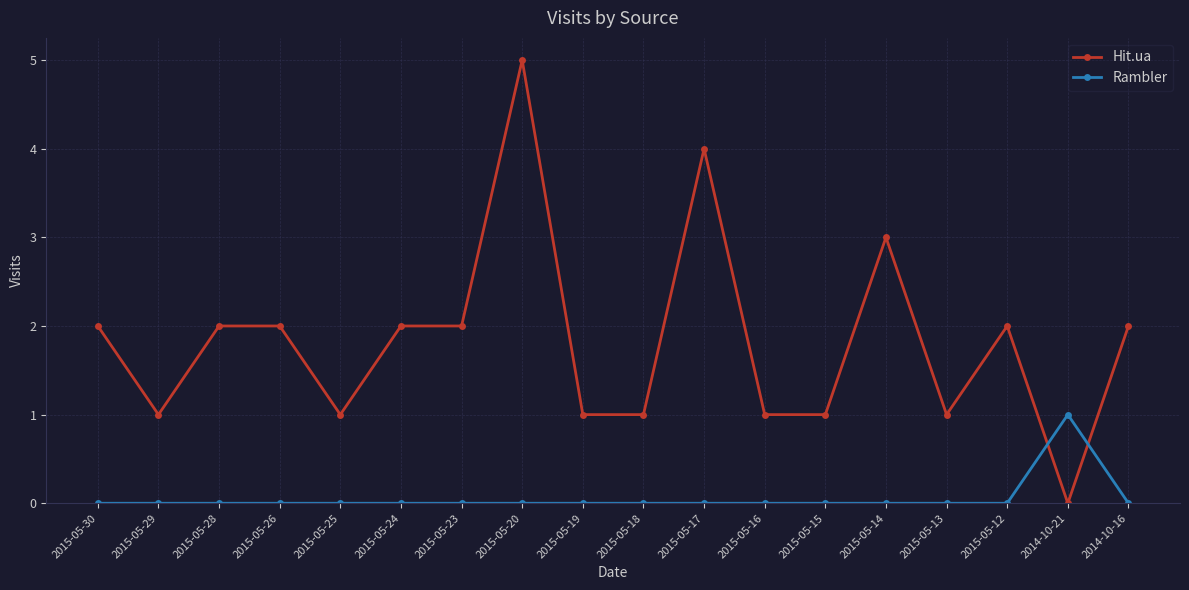

Which series has the widest spread of values?

Hit.ua